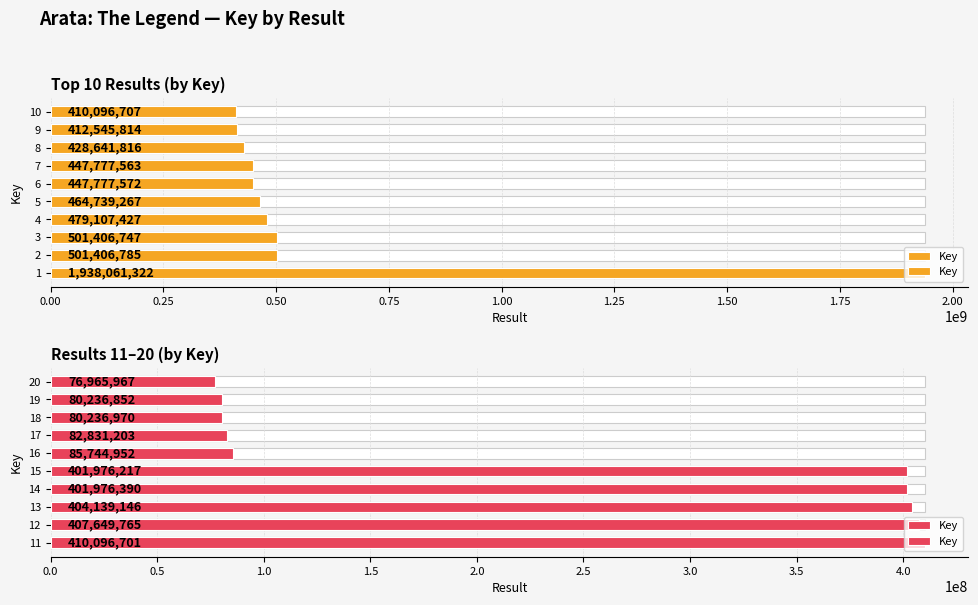

What is the change in value from 14 to 15?

-173